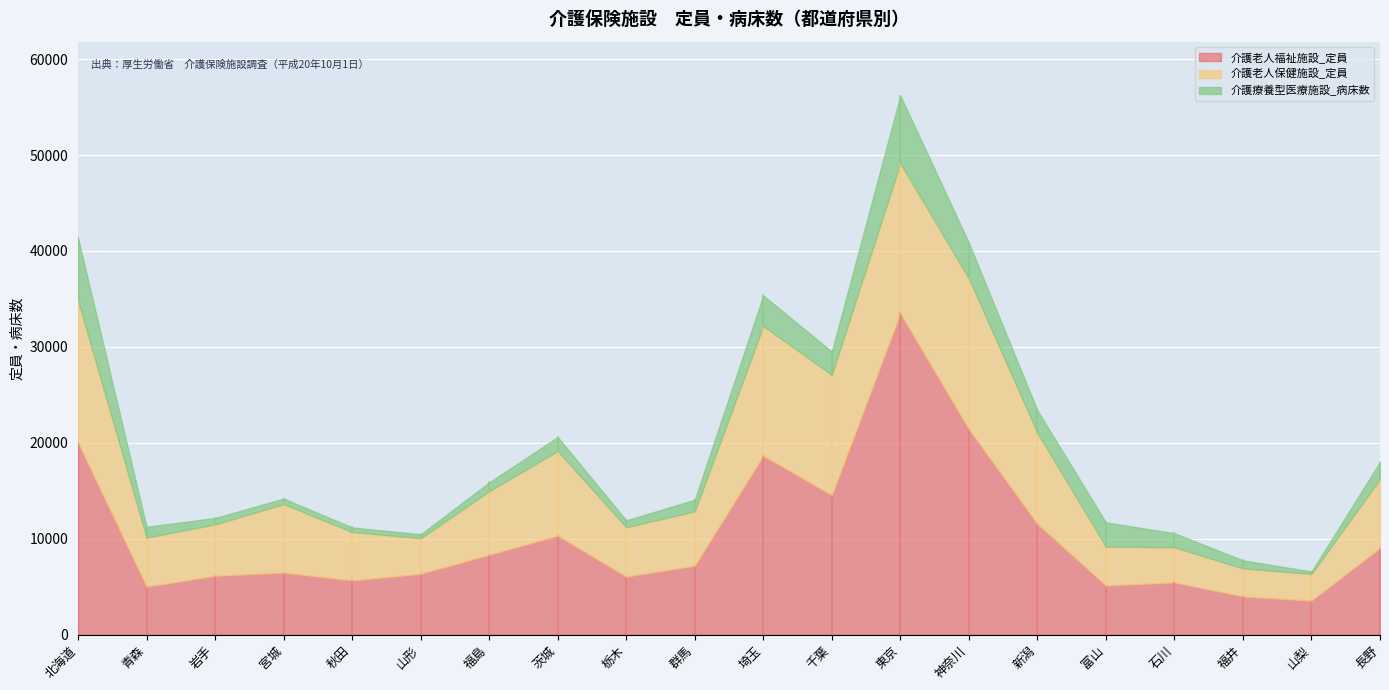

What is the value of the 介護老人福祉施設_定員 point at the 11th from the left?

18651